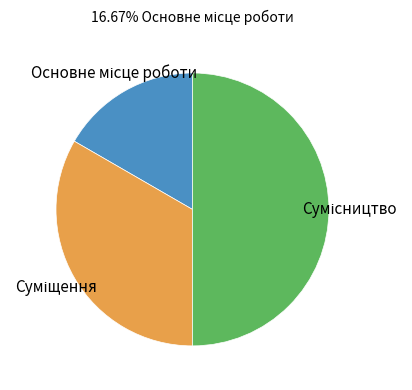

How many slices are in this pie chart?

3